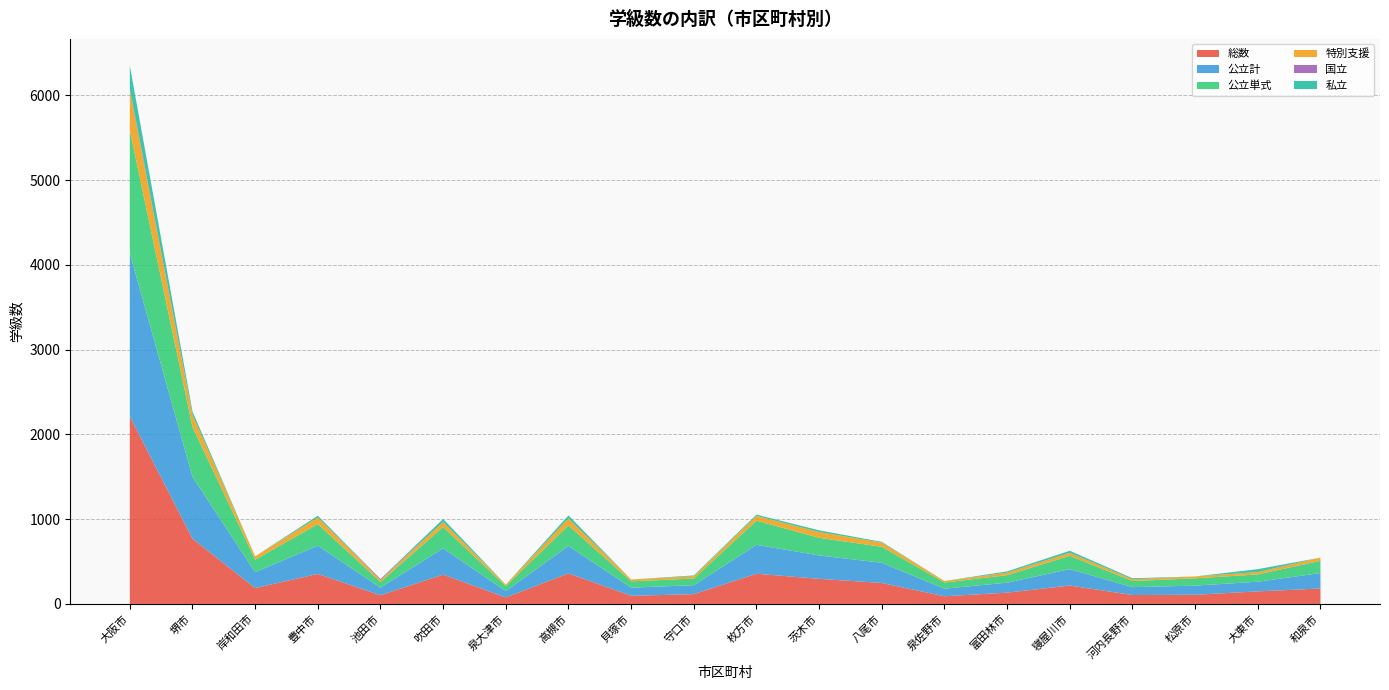

Reading left to right, transcribe all the data shown in this chart.

総数: 2212	770	187	354	102	346	76	360	96	115	356	296	247	90	133	217	105	108	148	182
公立計: 1924	730	187	333	90	310	76	324	96	106	341	276	238	90	118	193	93	108	114	182
公立単式: 1452	589	148	255	68	251	59	242	75	78	285	208	189	73	88	158	72	86	86	145
特別支援: 471	141	39	78	22	59	17	82	21	28	56	68	49	17	30	35	21	22	28	37
国立: 21	0	0	0	12	0	0	0	0	0	0	0	0	0	0	0	0	0	0	0
私立: 267	40	0	21	0	36	0	36	0	9	15	20	9	0	15	24	12	0	34	0